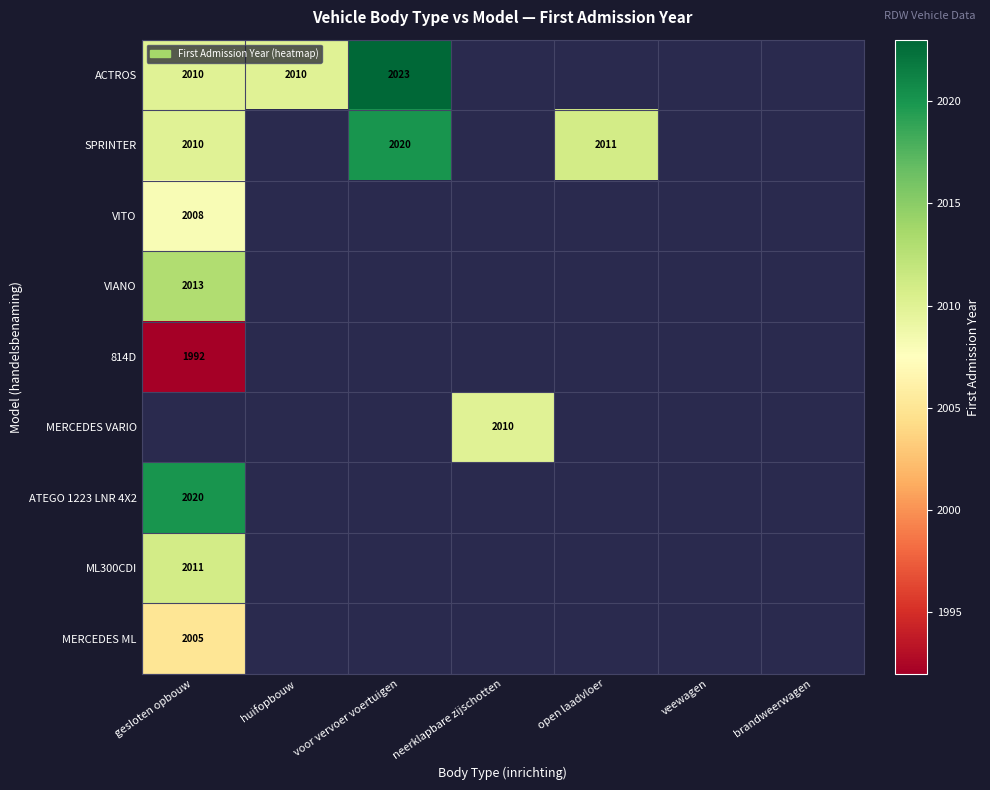

The value of ATEGO 1223 LNR 4X2 at gesloten opbouw is 2020. True or false?

True